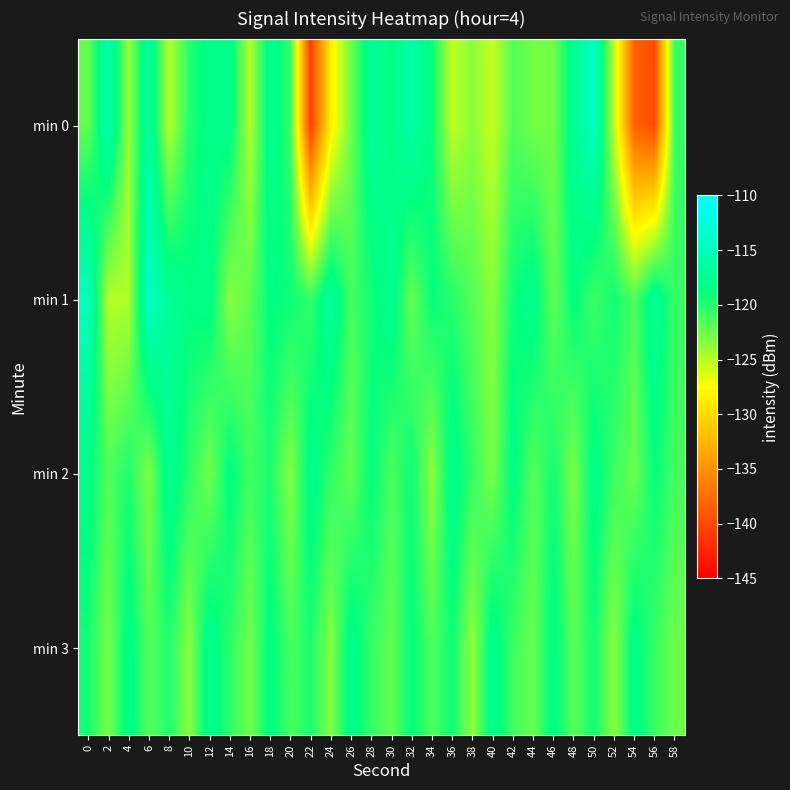

Which series has the largest range (max minus min)?

min 0